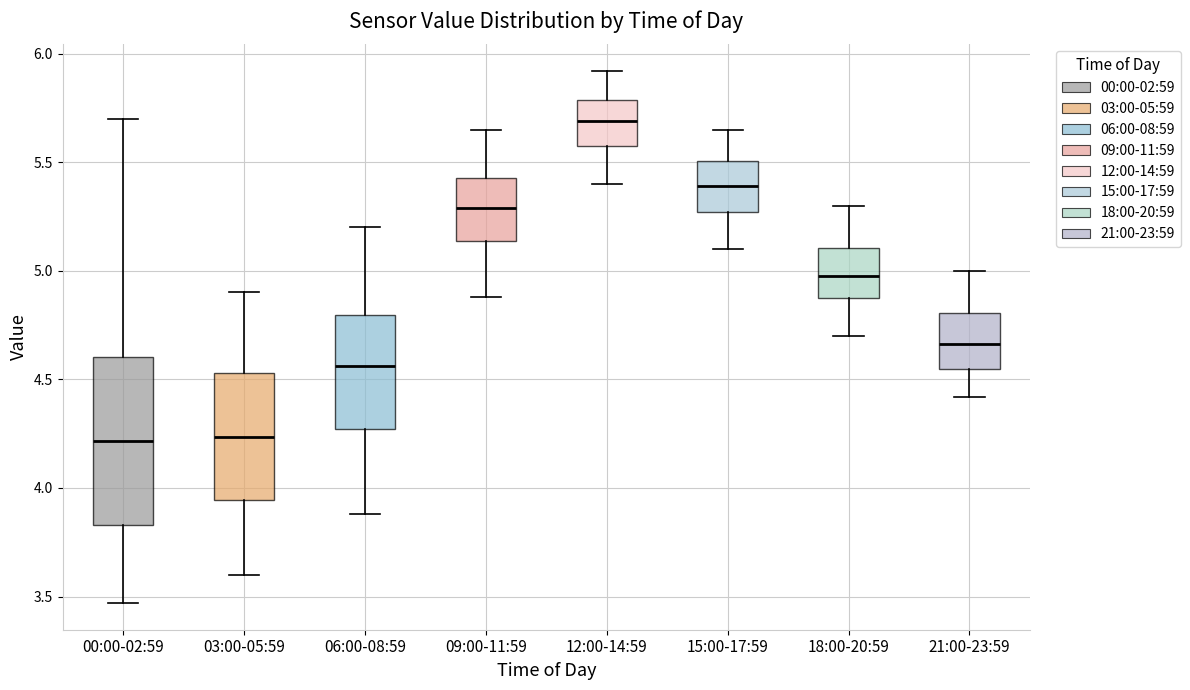

Which box has the highest median line?

12:00-14:59